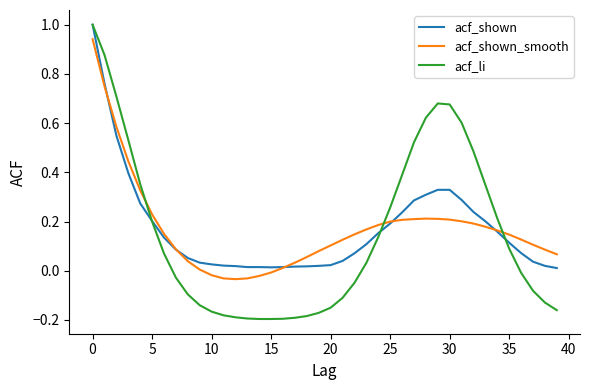

What is the greatest value displayed?

1.0